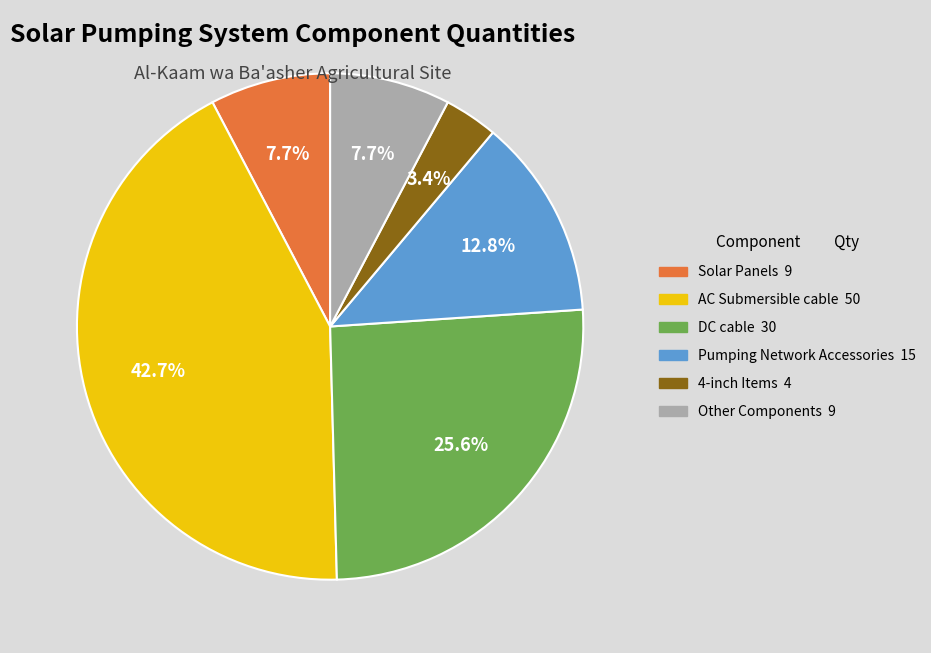

Is there any slice that represents more than half of the pie?

No